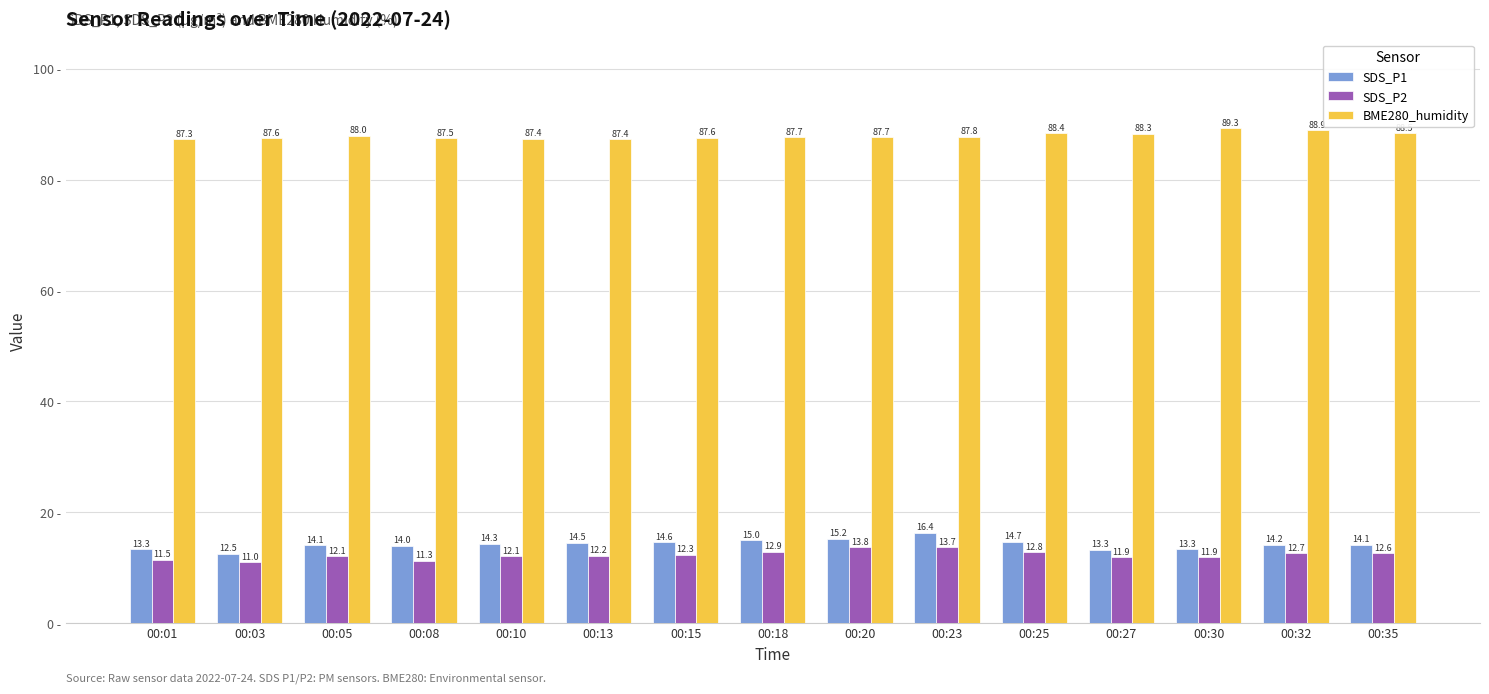

What is the minimum value shown in the chart?

11.0